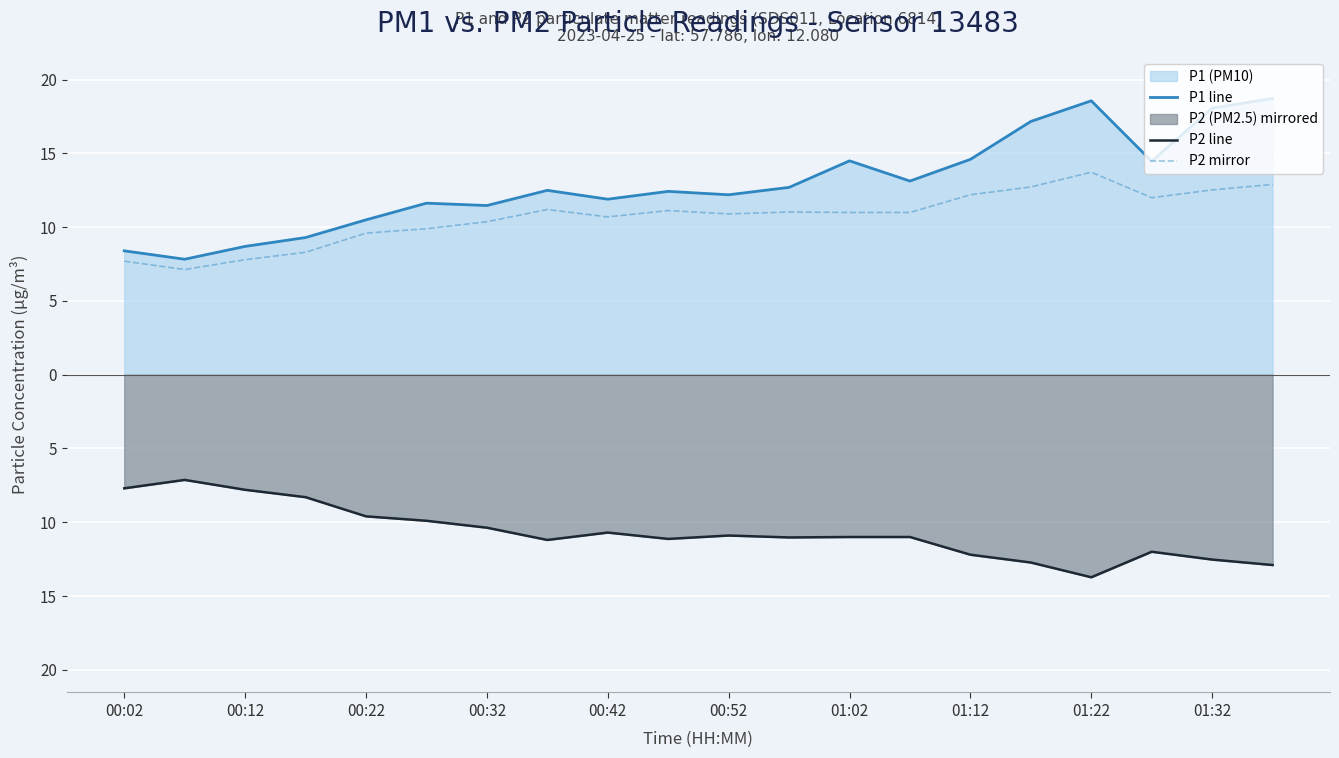

Does the chart display data point markers on the line(s)?

No